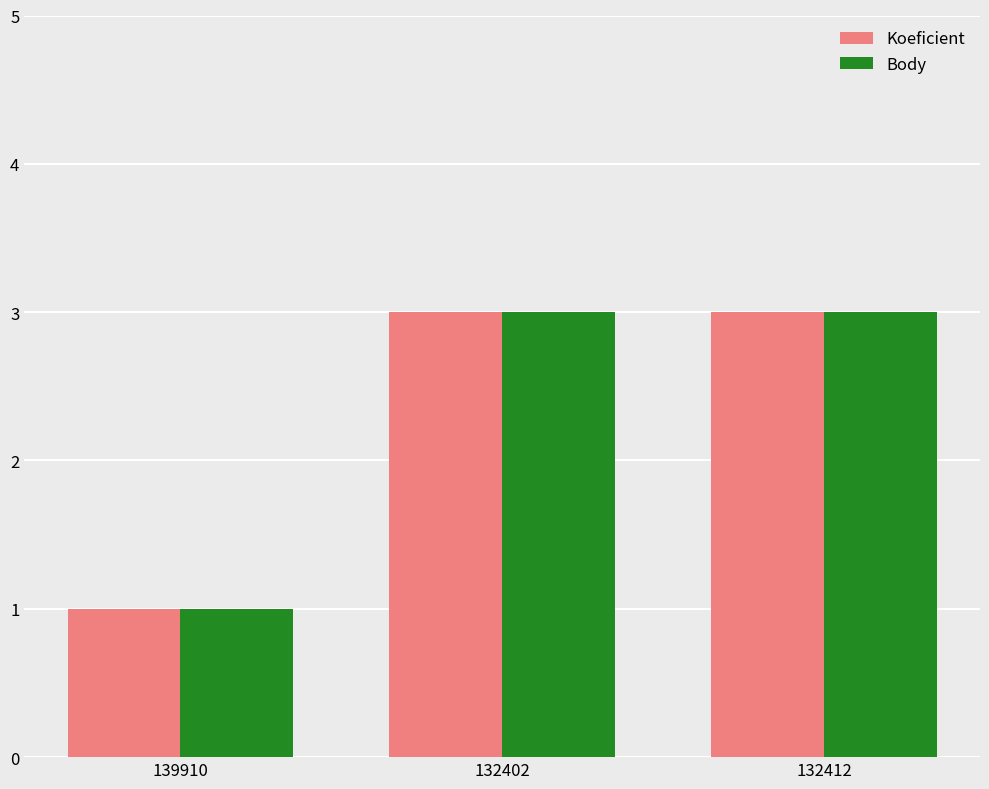

The Koeficient series shows 1 at 132412. True or false?

False